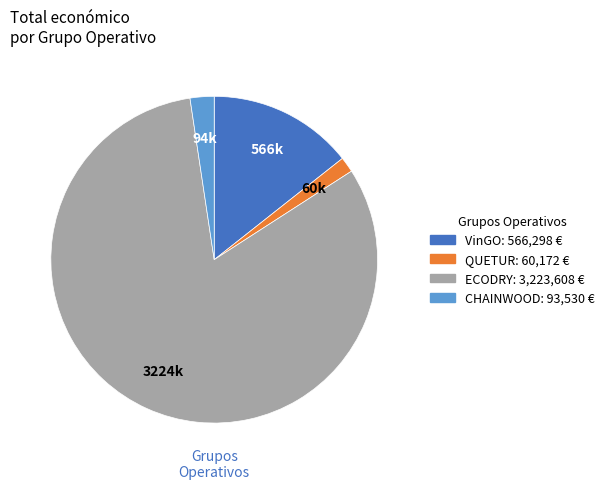

Which slice is the smallest?

QUETUR